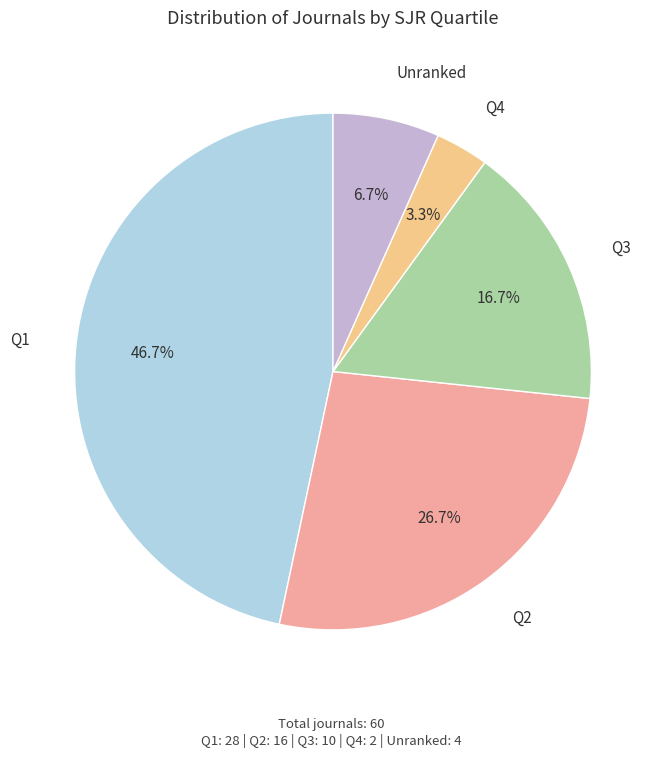

Is there a majority slice in this chart?

No